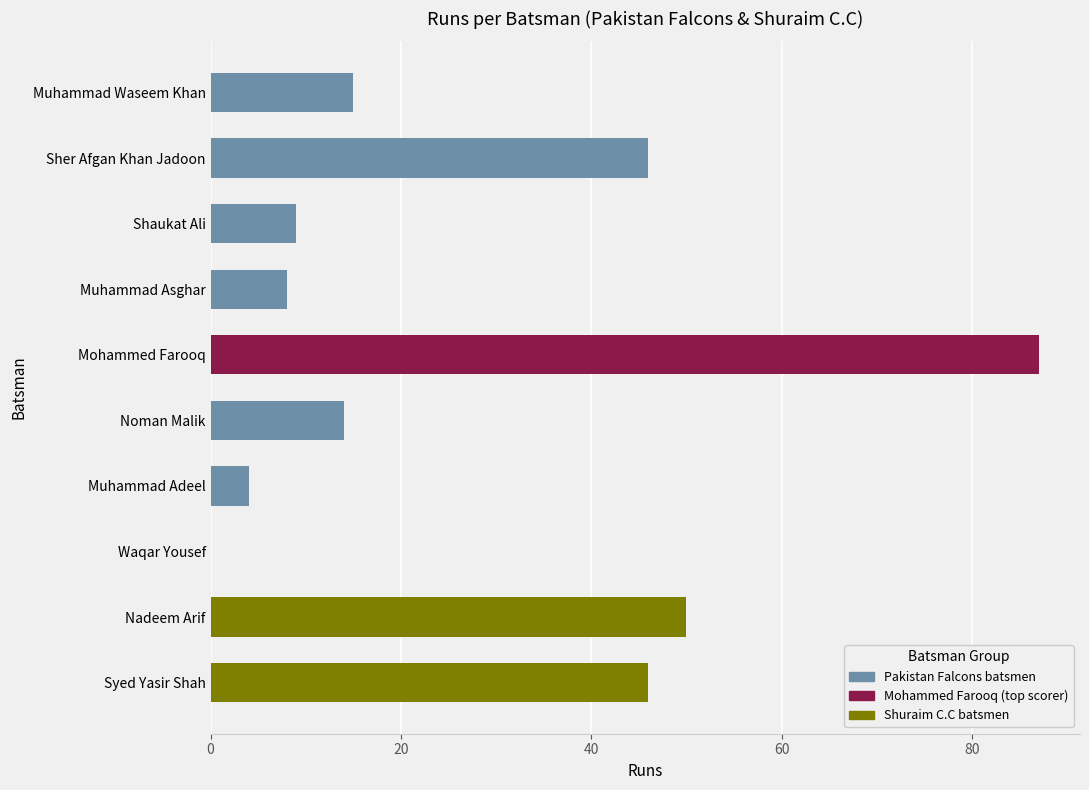

Reading top to bottom, what are all the values shown in this chart?

Muhammad Waseem Khan=15	Sher Afgan Khan Jadoon=46	Shaukat Ali=9	Muhammad Asghar=8	Mohammed Farooq=87	Noman Malik=14	Muhammad Adeel=4	Waqar Yousef=0	Nadeem Arif=50	Syed Yasir Shah=46